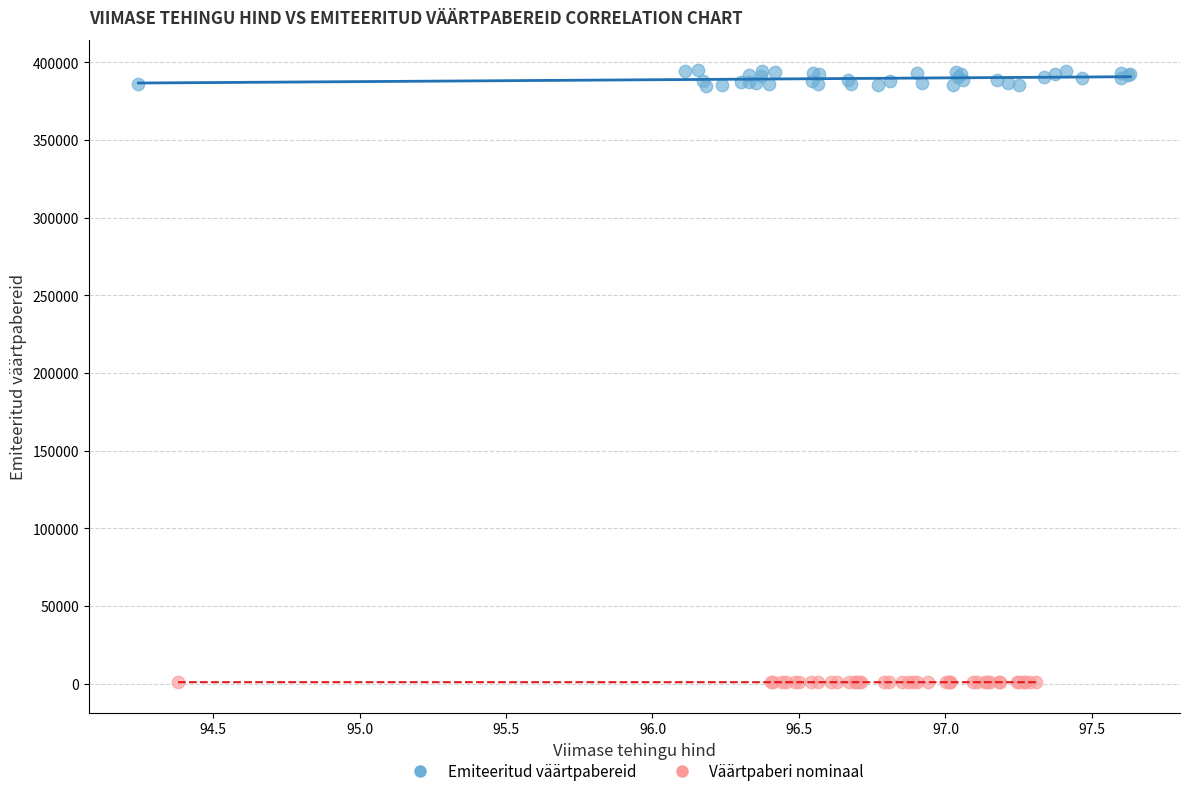

Which series contains the highest Y value?

Emiteeritud väärtpabereid